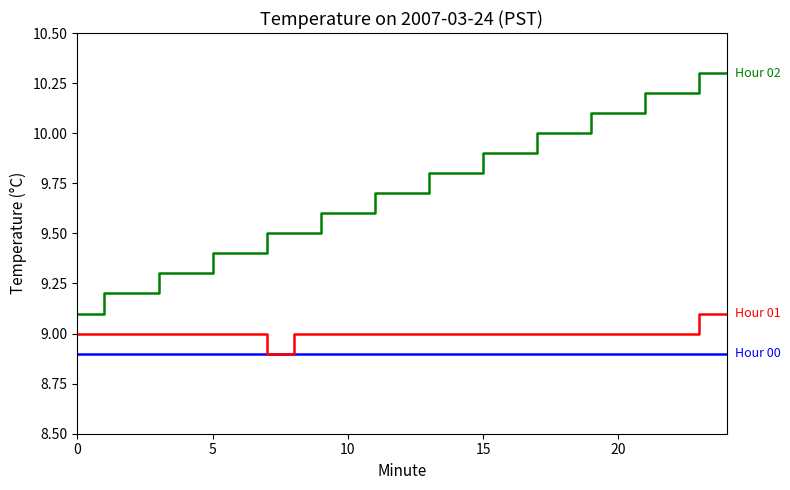

What is the greatest value displayed?

10.3